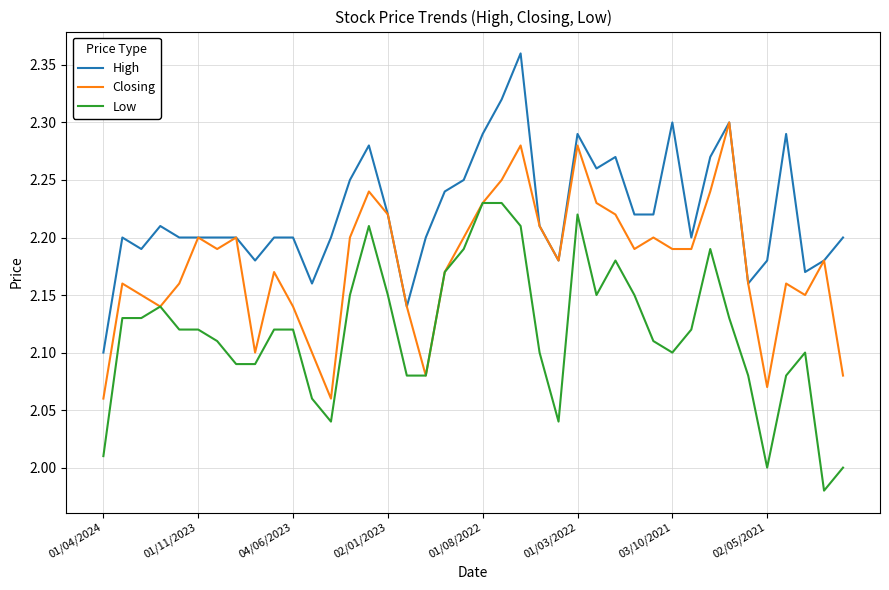

True or false: High and Low cross at least once.

False